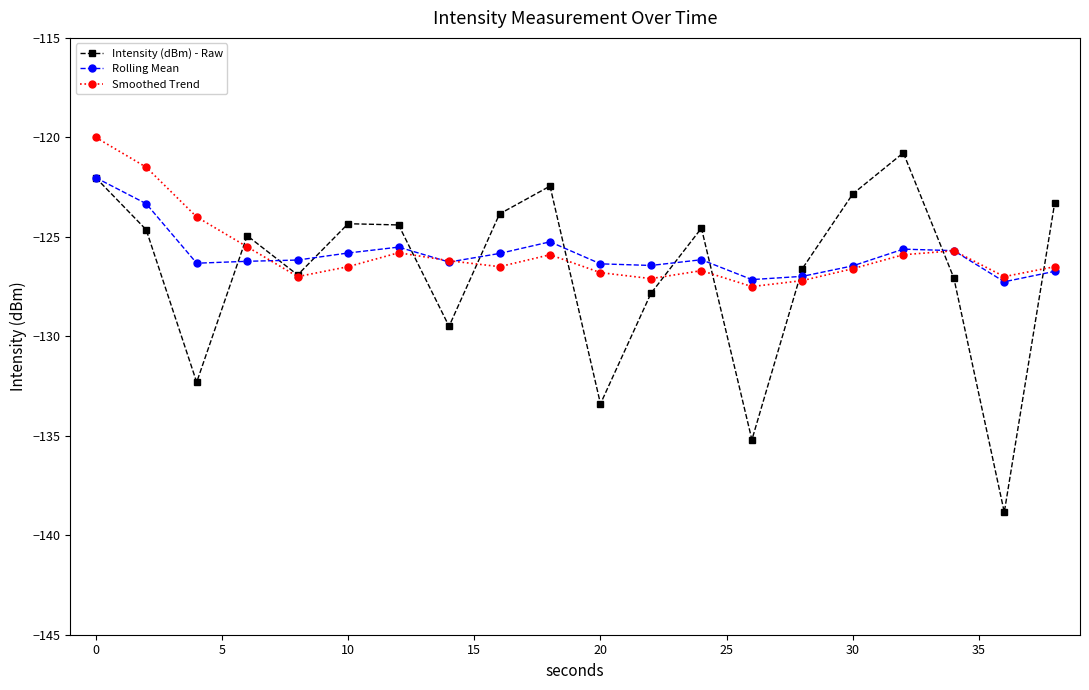

How many interior local valleys does the Smoothed Trend series have?

5